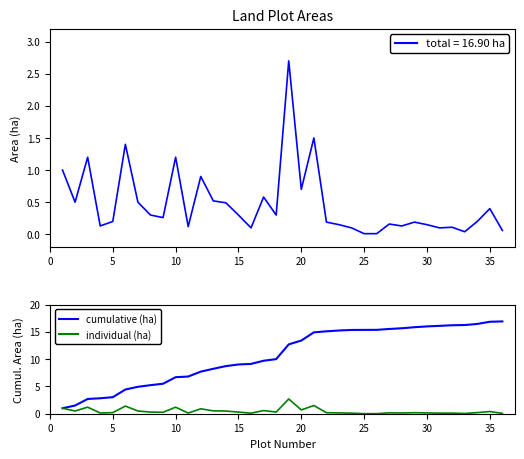

How many distinct data groups are displayed?

2